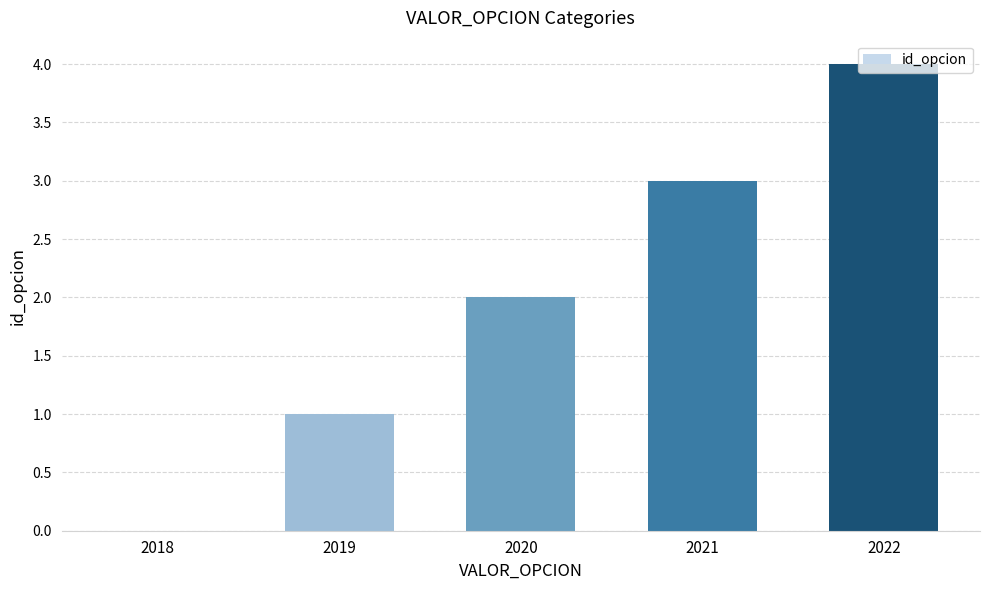

Does the chart contain stacked bars?

No